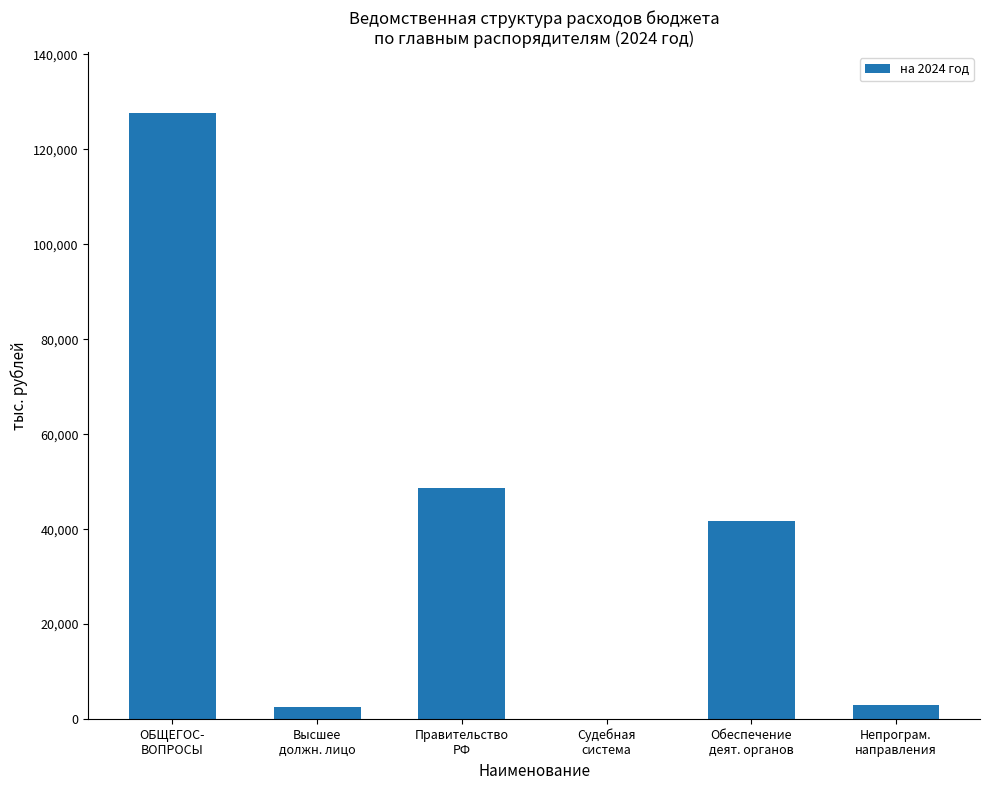

Which has a higher value, Судебная
система or Обеспечение
деят. органов?

Обеспечение
деят. органов